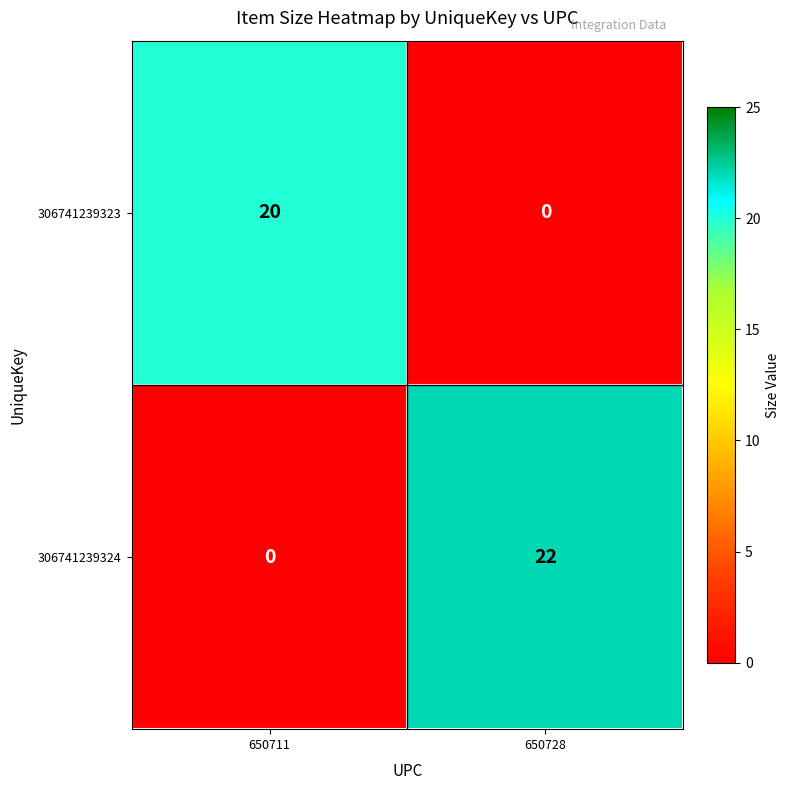

List the series in order of their peak value, lowest first.

306741239323, 306741239324